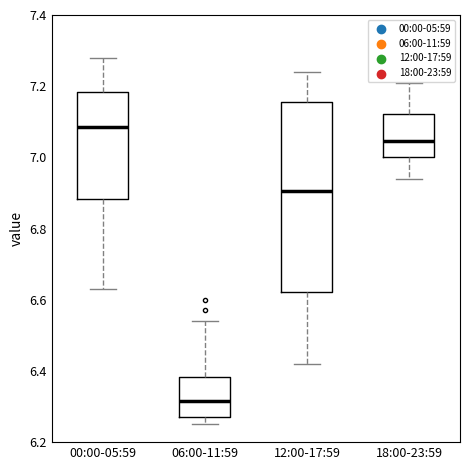

Comparing the boxes themselves (not the whiskers), which one is the tallest?

12:00-17:59